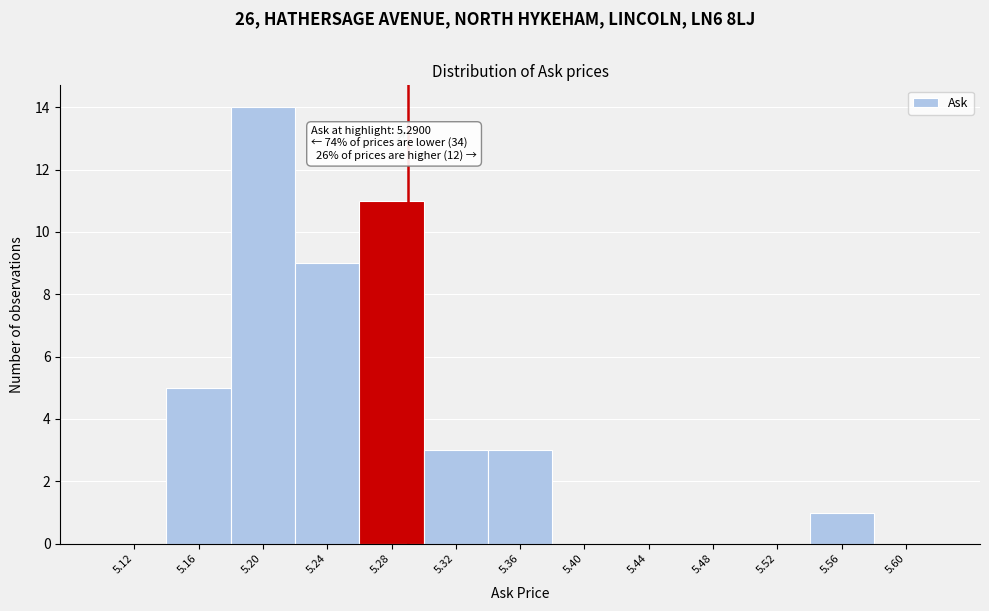

Over which range of the x-axis is the bar tallest?

5.18 to 5.22